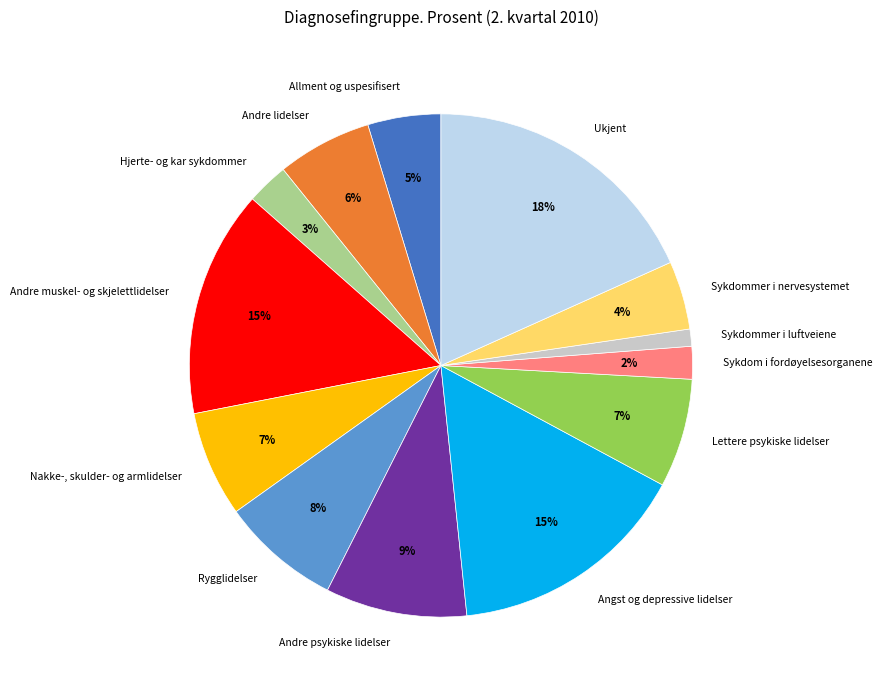

Count the number of slices in the pie.

13